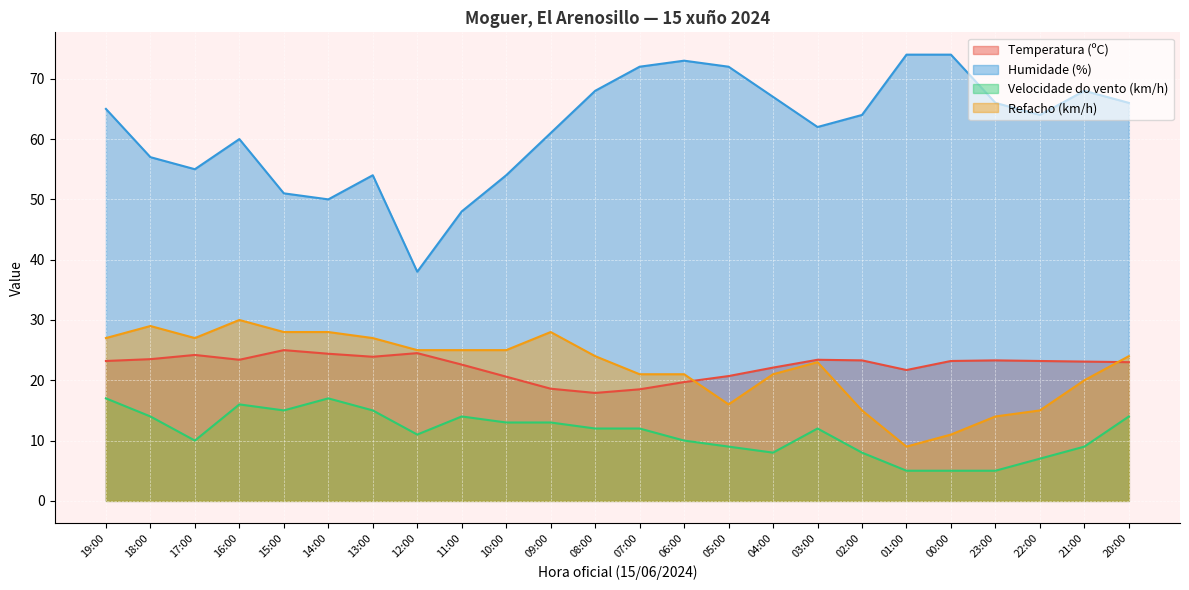

Read the Refacho (km/h) value at 17:00.

27.0